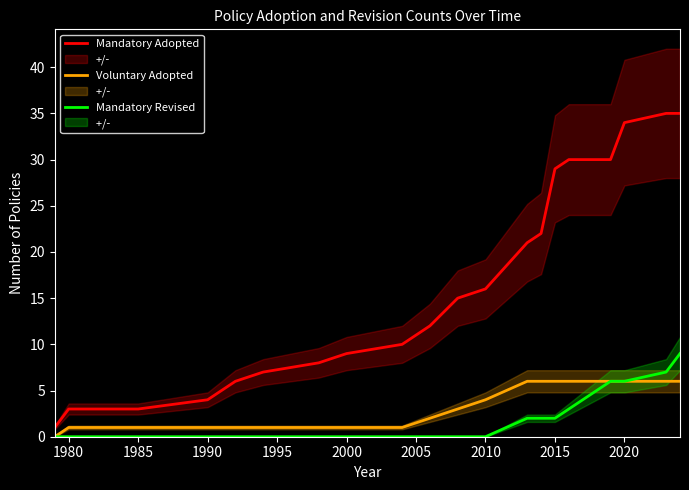

Reading right to left, extract all data points from this chart.

Mandatory Adopted: 35	35	34	30	30	29	22	21	16	15	12	10	9	8	7	6	4	3	3	1
Voluntary Adopted: 6	6	6	6	6	6	6	6	4	3	2	1	1	1	1	1	1	1	1	0
Mandatory Revised: 9	7	6	6	3	2	2	2	0	0	0	0	0	0	0	0	0	0	0	0